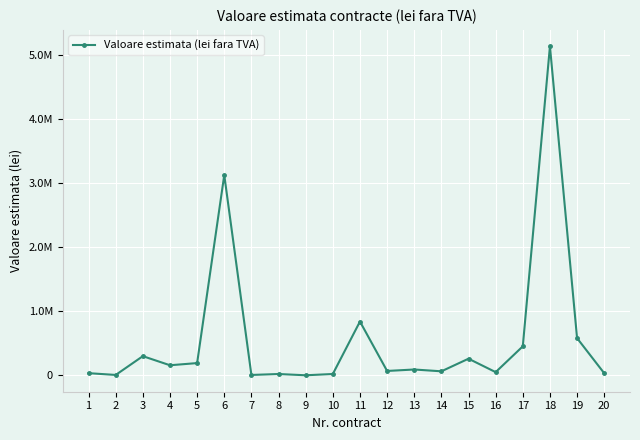

What is the change in value from 5 to 18?

+4951031.0